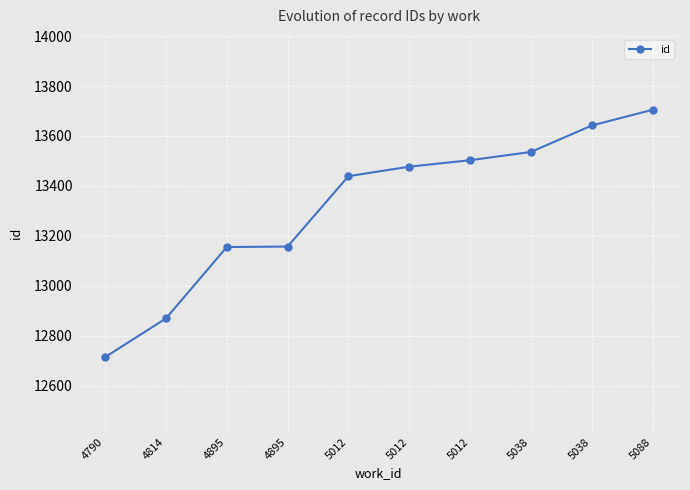

Count the number of categories in the chart.

10